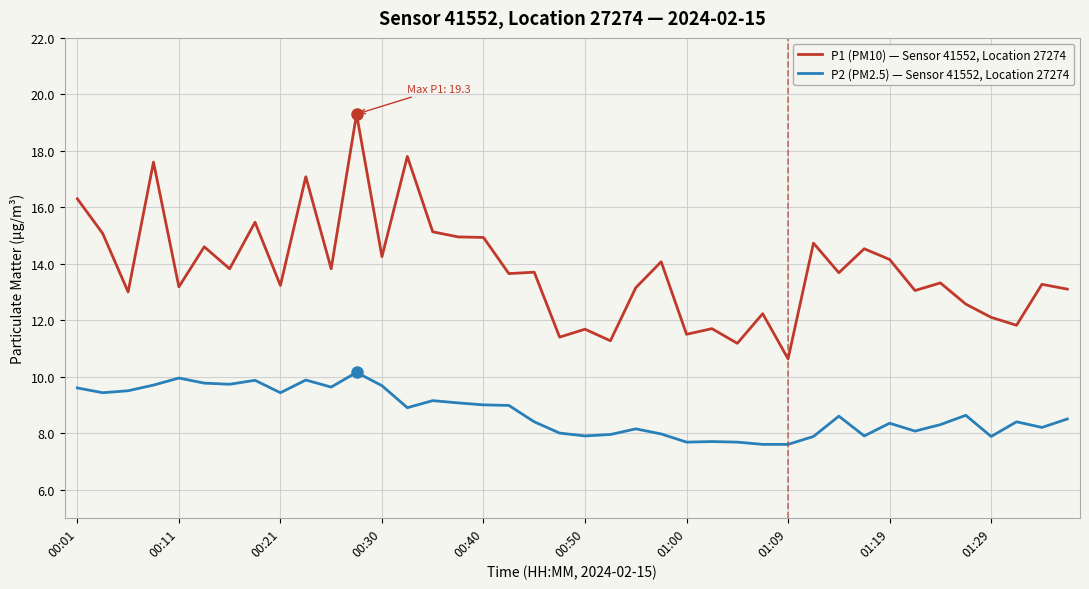

Which series has the widest spread of values?

P1 (PM10) — Sensor 41552, Location 27274